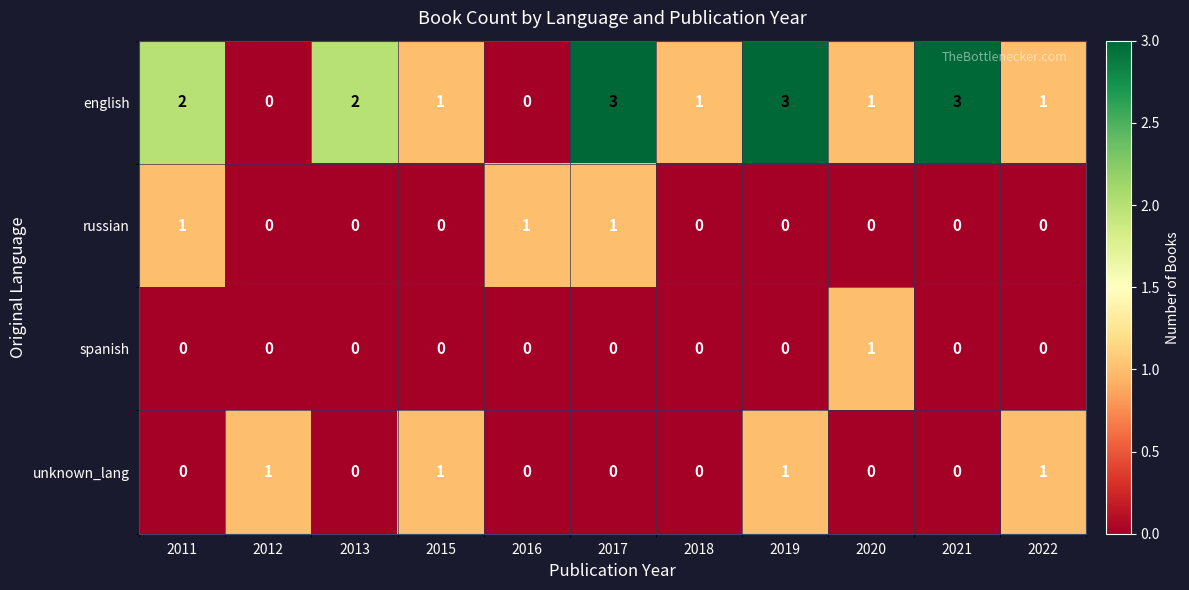

Is it true that russian equals 1 at 2022?

False